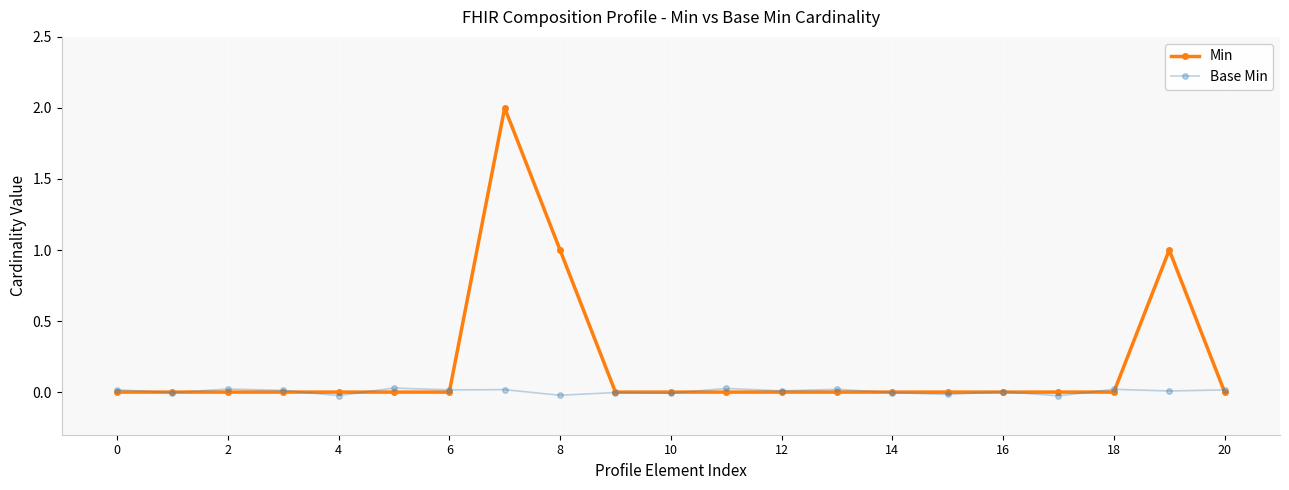

How many distinct data groups are displayed?

2